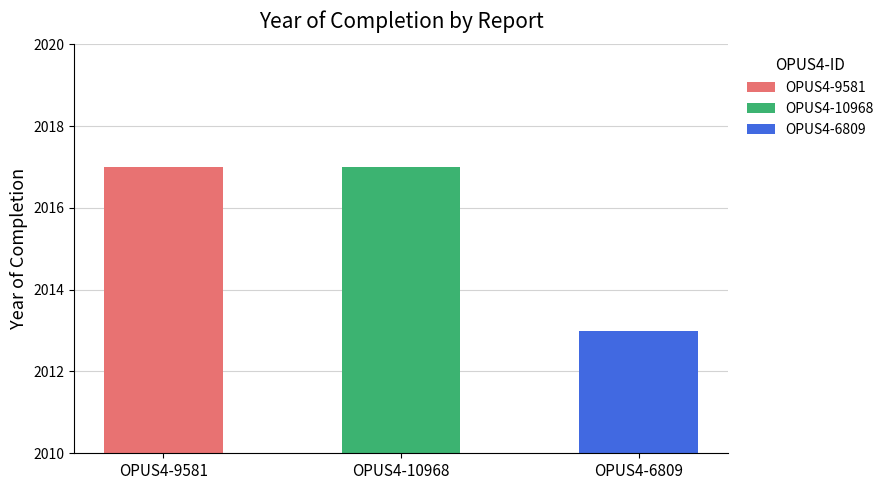

Are the bars grouped side by side (vs. stacked)?

No